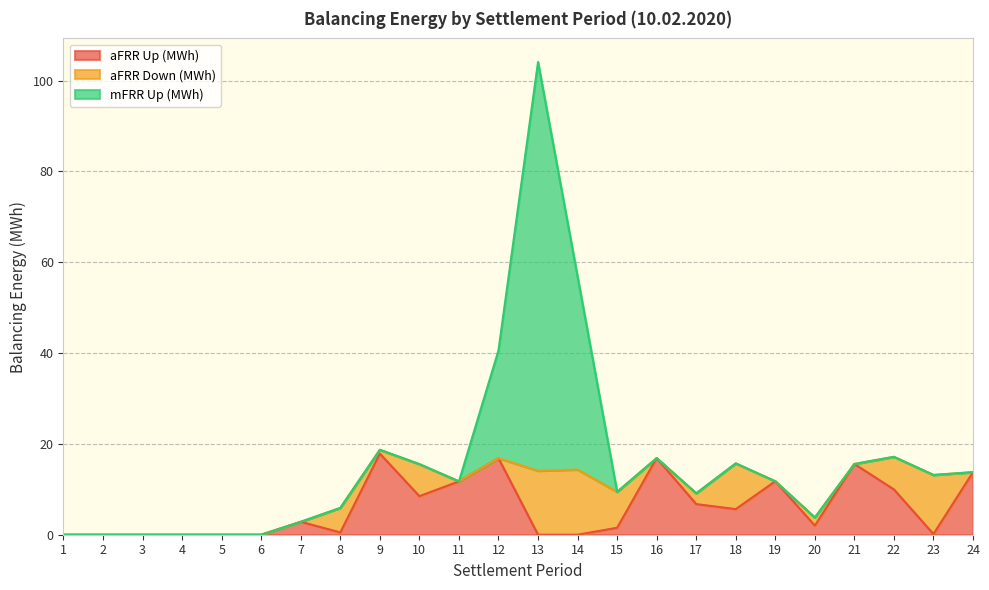

The value of aFRR Up (MWh) at 18 is 5.6. True or false?

True